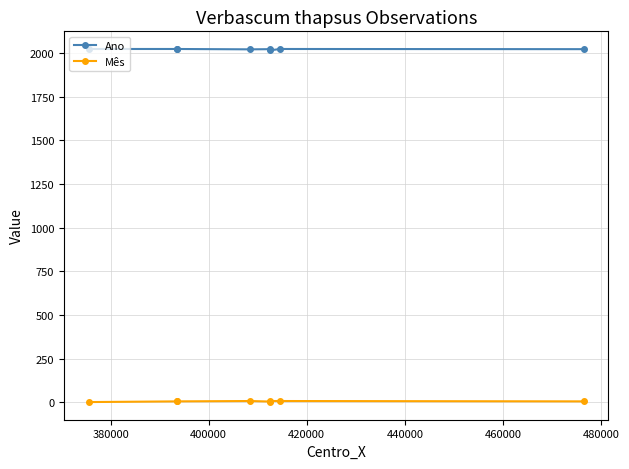

Count the Ano values in the range 2022 to 2023.

6